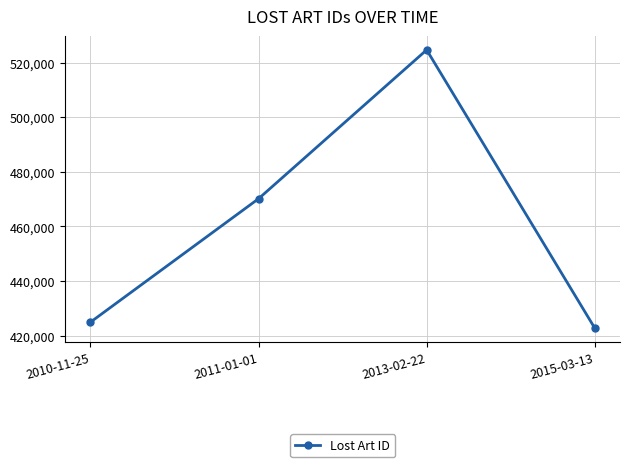

How many categories are shown in the chart?

4